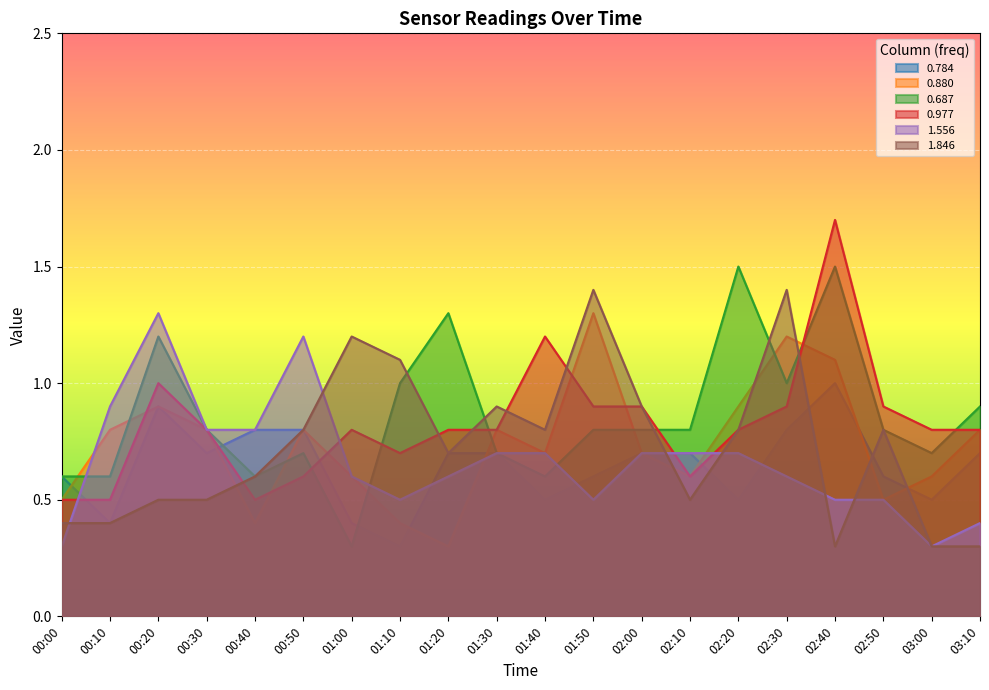

Does the chart display data point markers on the line(s)?

No